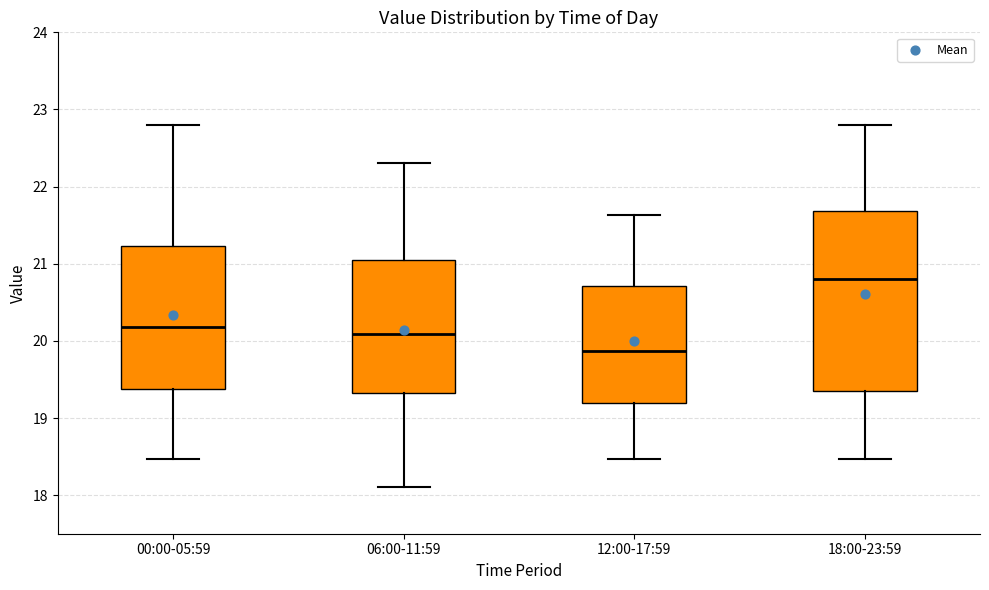

Where does the median line of the box for 00:00-05:59 sit on the y-axis? The values are not printed on the chart, so give them approximately, as read against the axis.

20.2